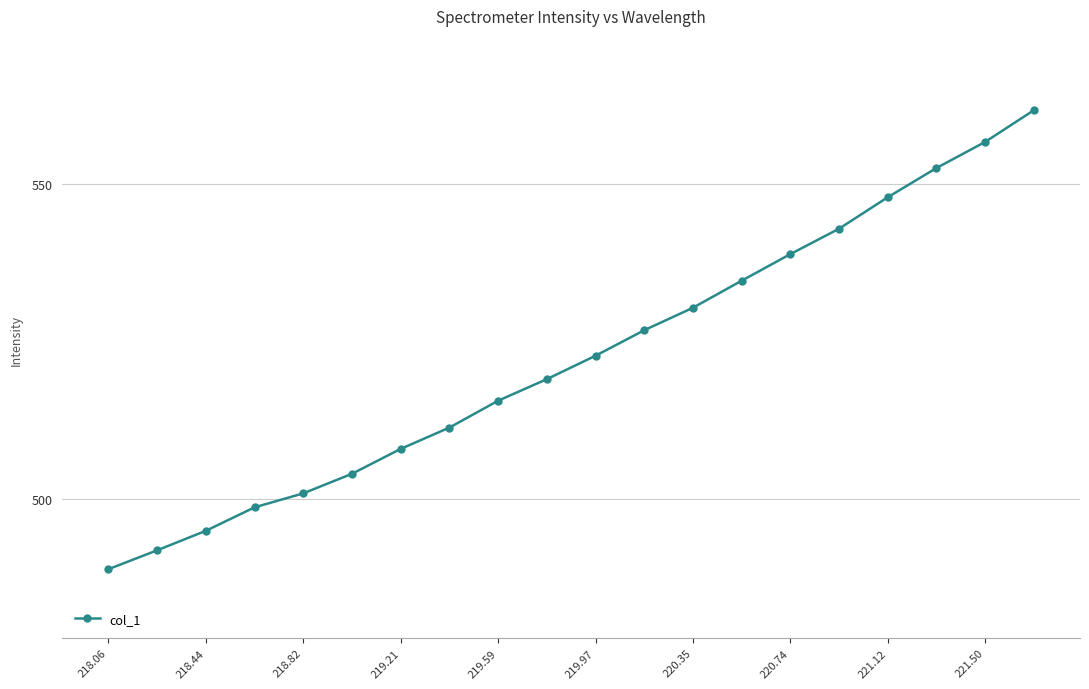

Reading left to right, extract all data points from this chart.

488.9	491.9	495.0	498.7	500.9	504.0	508.0	511.4	515.6	519.0	522.8	526.8	530.4	534.7	538.9	542.9	547.9	552.5	556.7	561.7